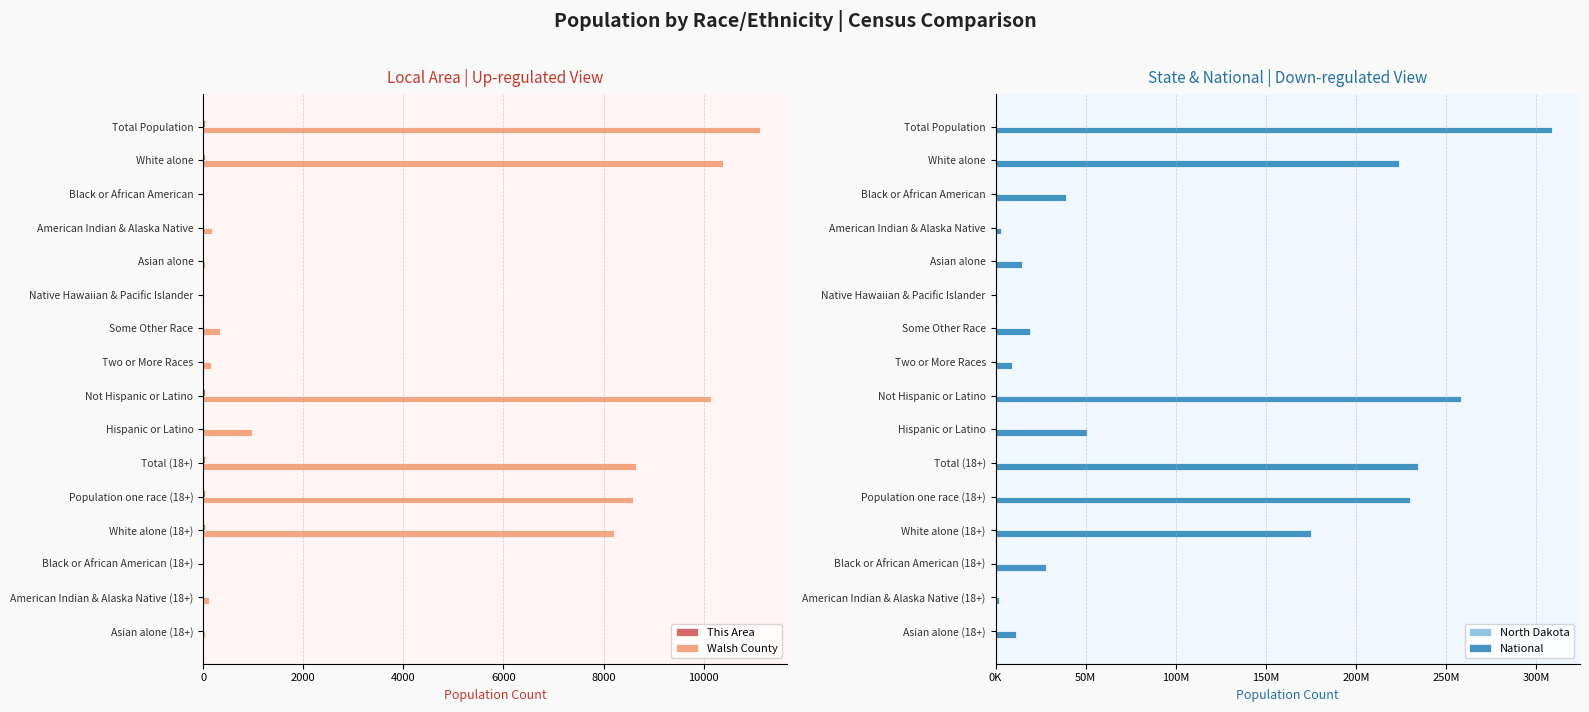

What is the highest value of the Walsh County series?

11119